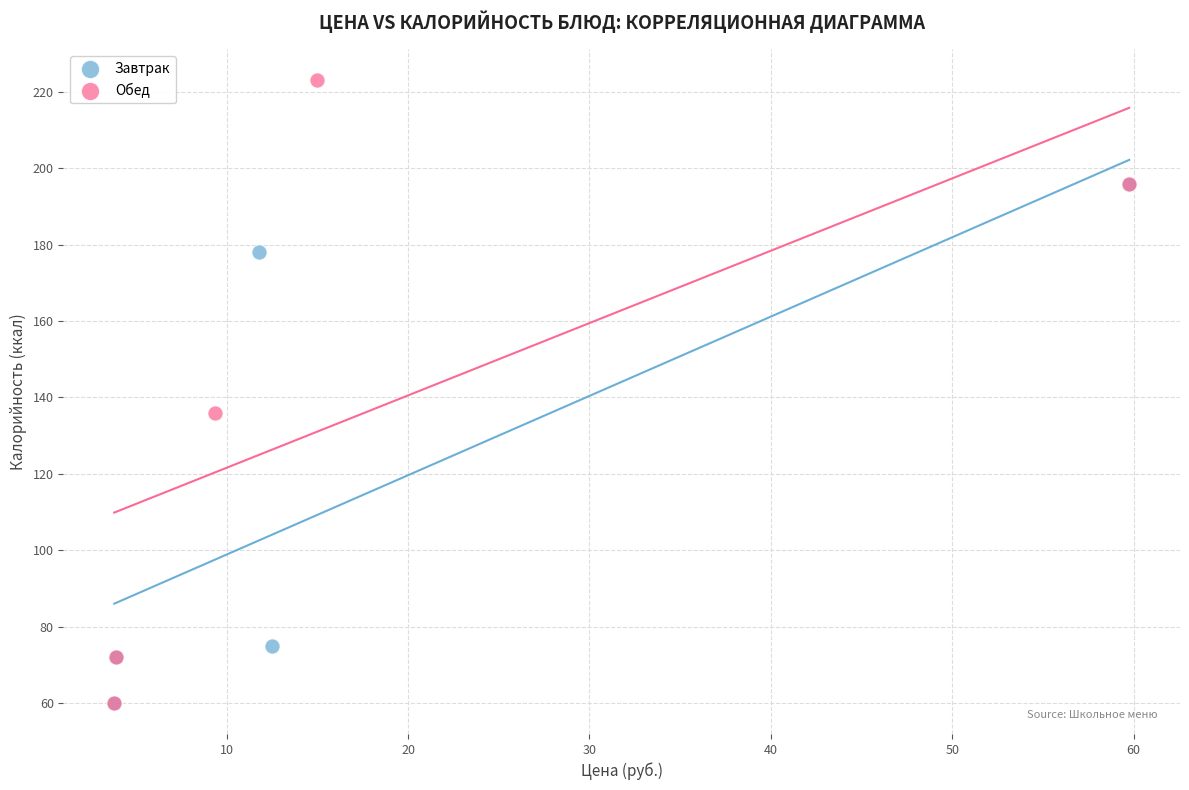

Which series contains the highest Y value?

Обед